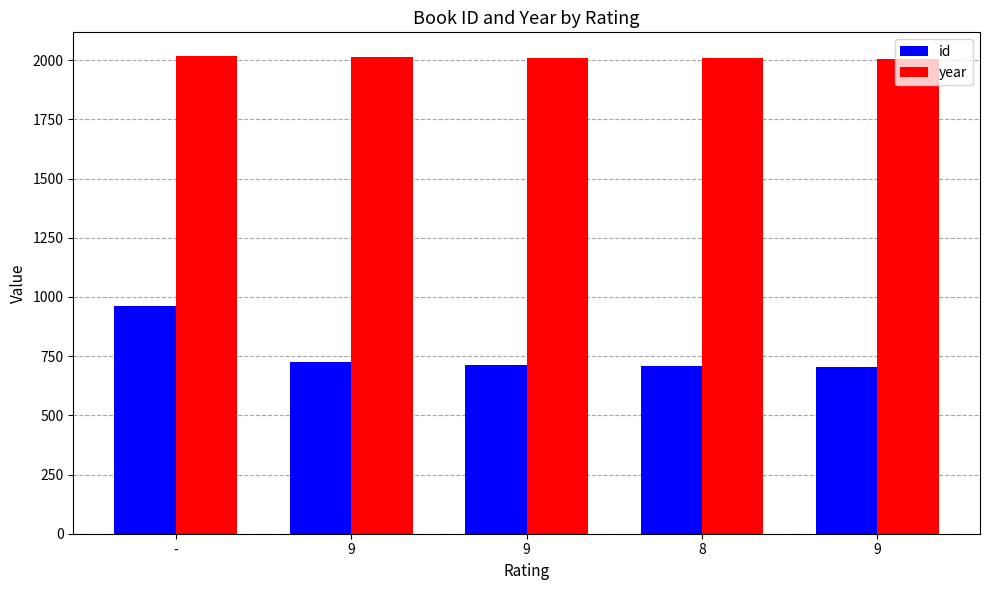

What is the maximum value for id?

964